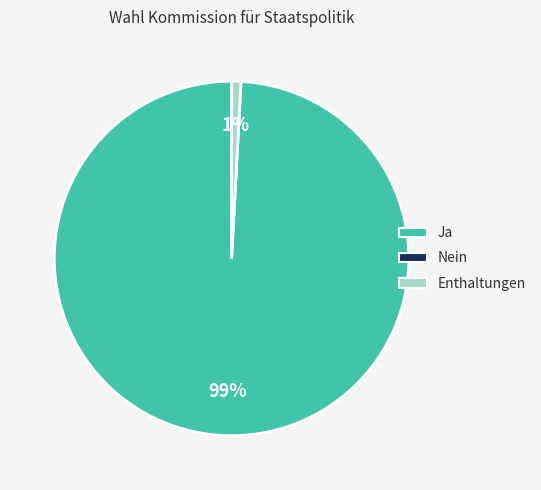

To the nearest percent, what is the average slice percentage?

33%